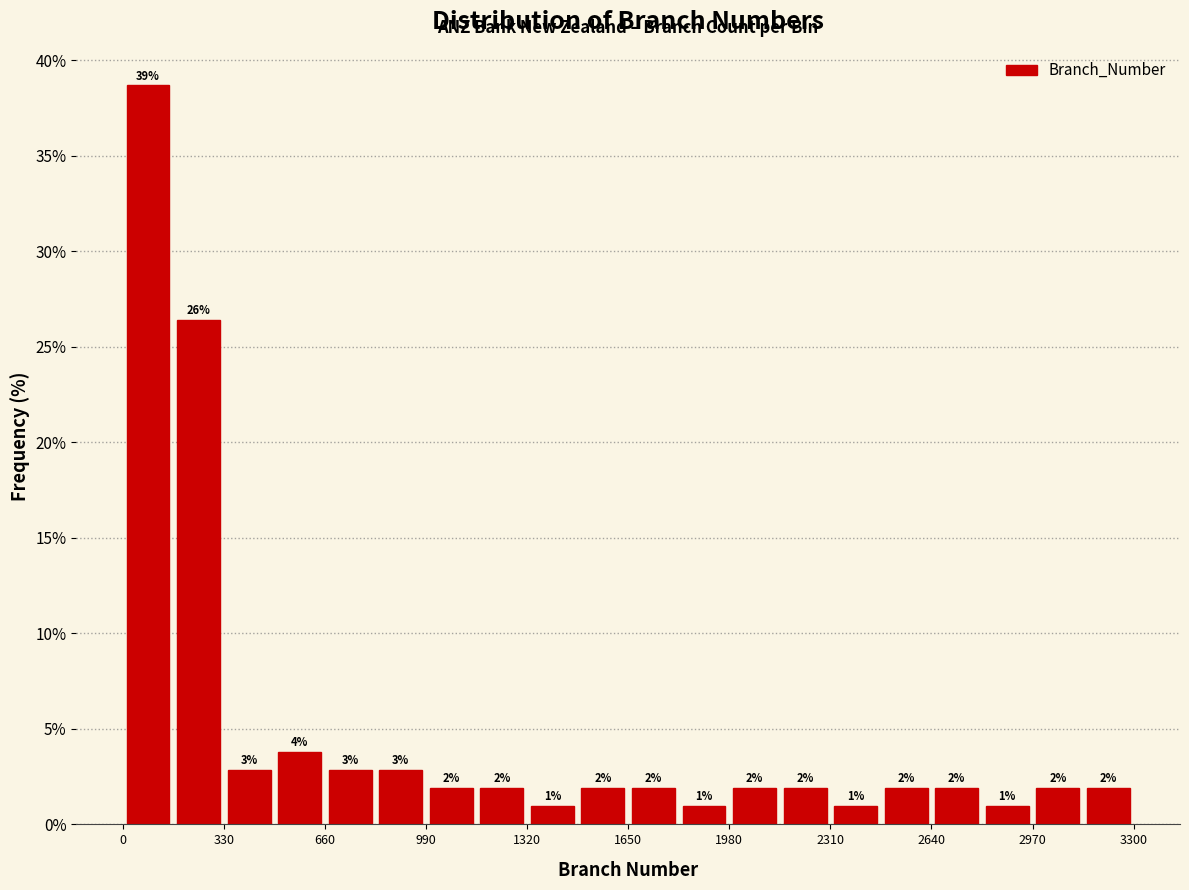

Read against the x-axis, roughly where is the centre of the tallest bar?

100